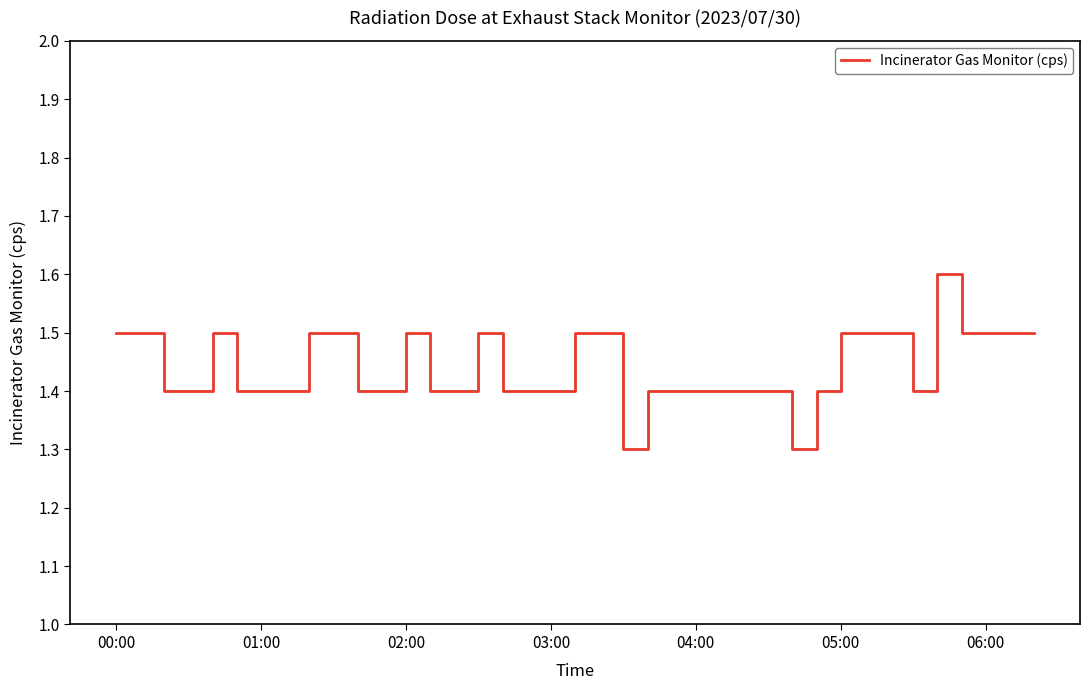

How many lines are shown in the chart?

1